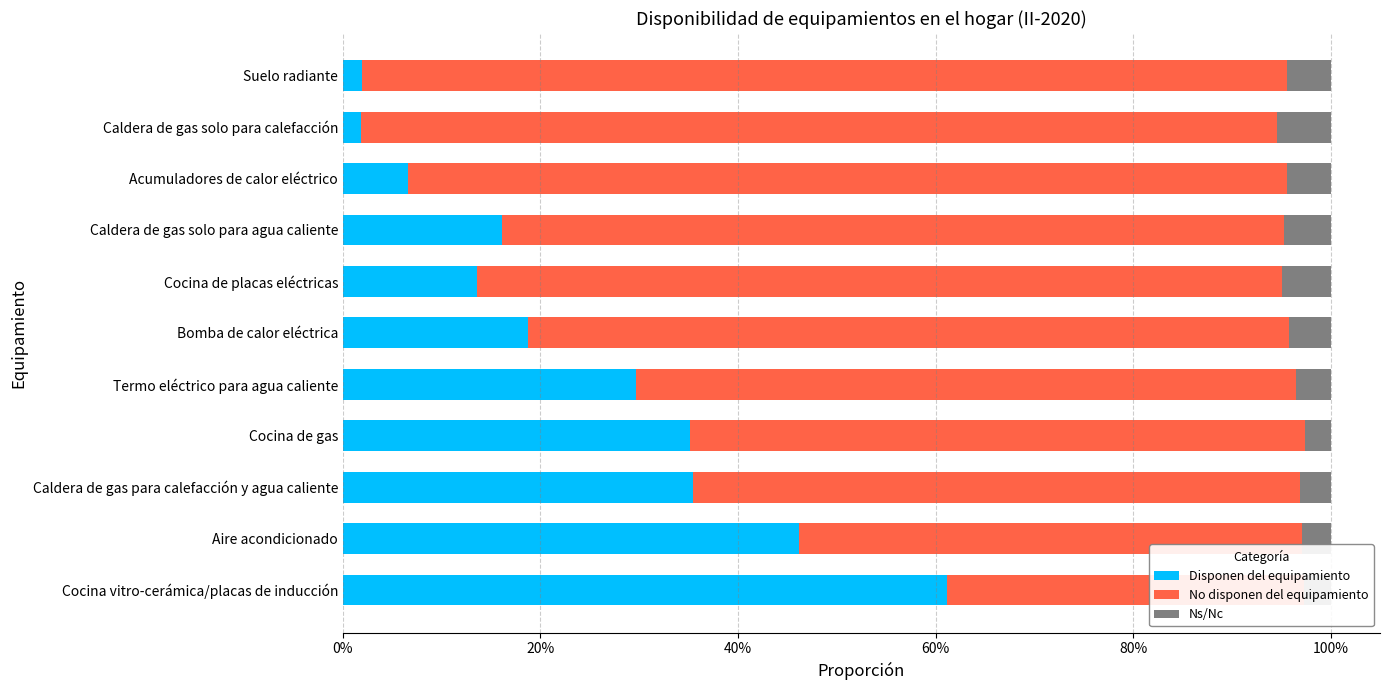

Are the bars horizontal?

Yes